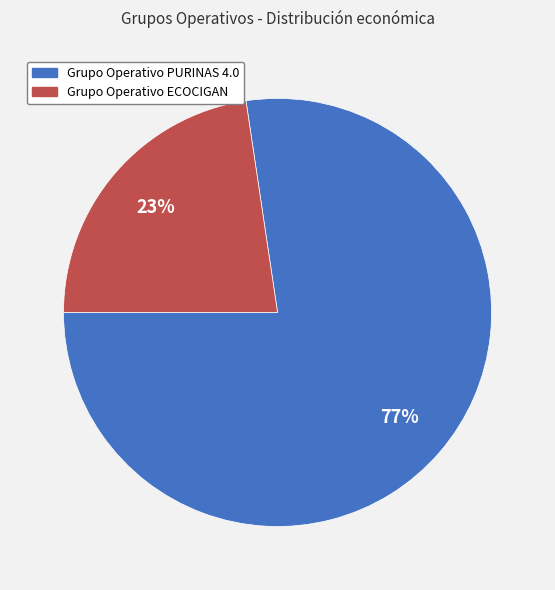

Rank the categories by value from highest to lowest.

Grupo Operativo PURINAS 4.0, Grupo Operativo ECOCIGAN